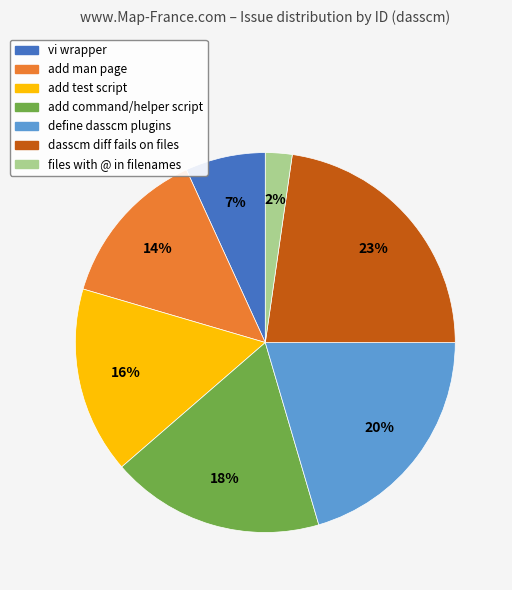

Does add test script represent more than half of the total?

No